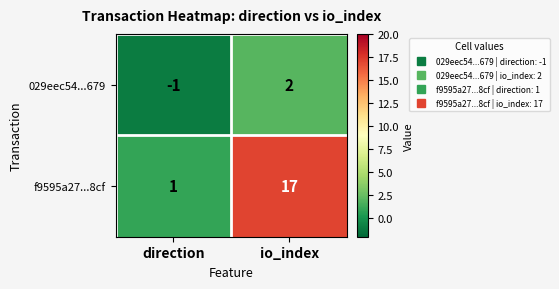

How many distinct data groups are displayed?

2